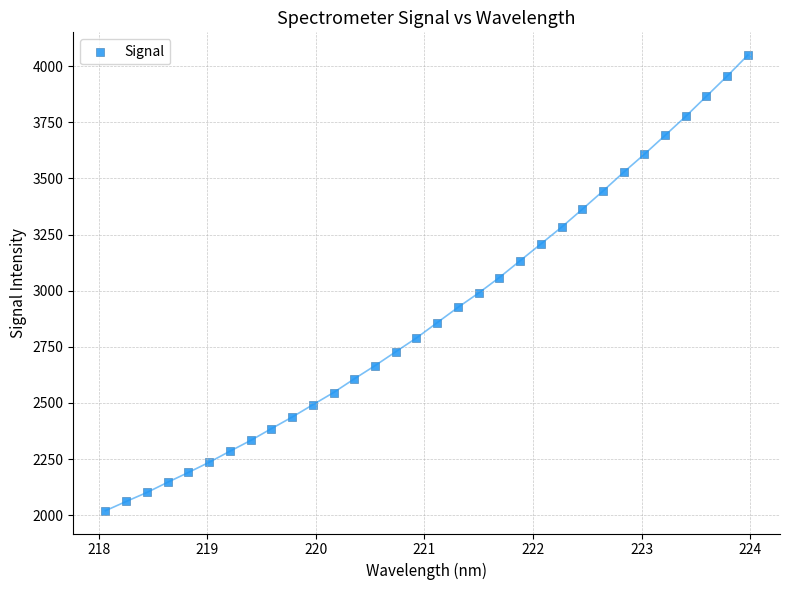

What is the range of Y values (max minus min)?

2030.0